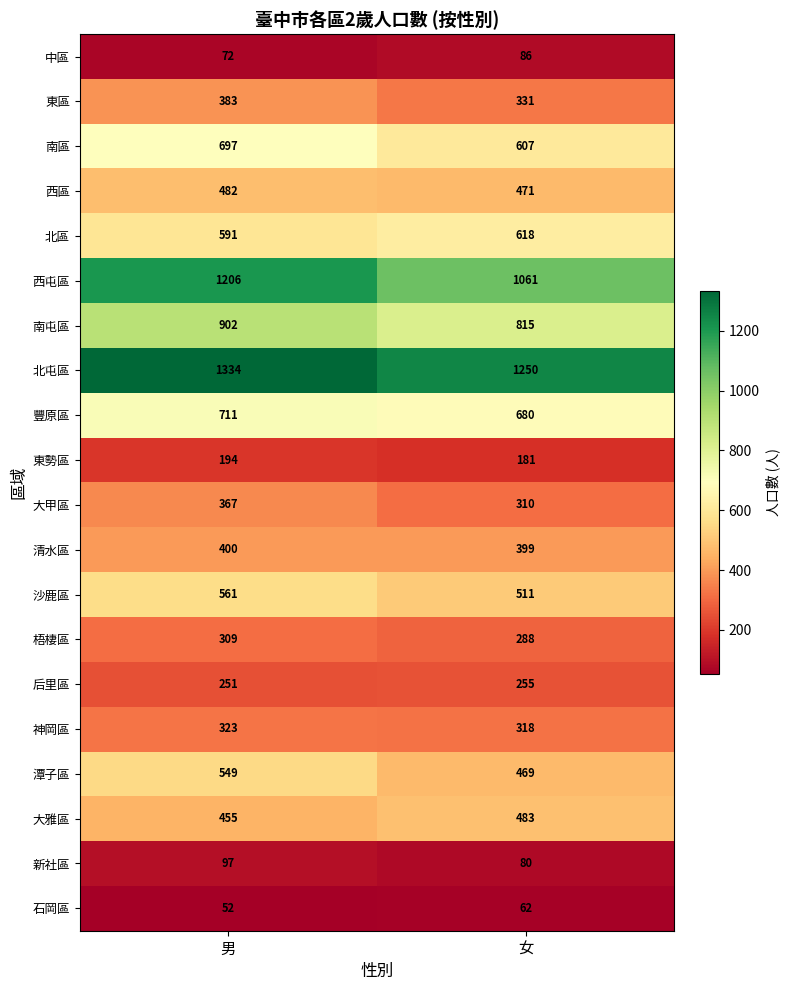

At 女, list the series in order from largest to smallest.

北屯區, 西屯區, 南屯區, 豐原區, 北區, 南區, 沙鹿區, 大雅區, 西區, 潭子區, 清水區, 東區, 神岡區, 大甲區, 梧棲區, 后里區, 東勢區, 中區, 新社區, 石岡區